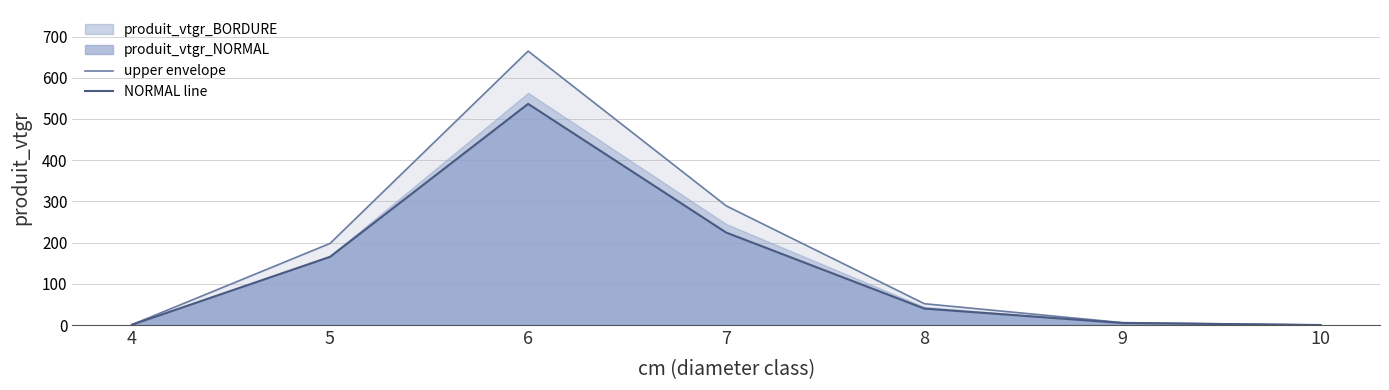

Which has a higher value, 7 or 6?

6